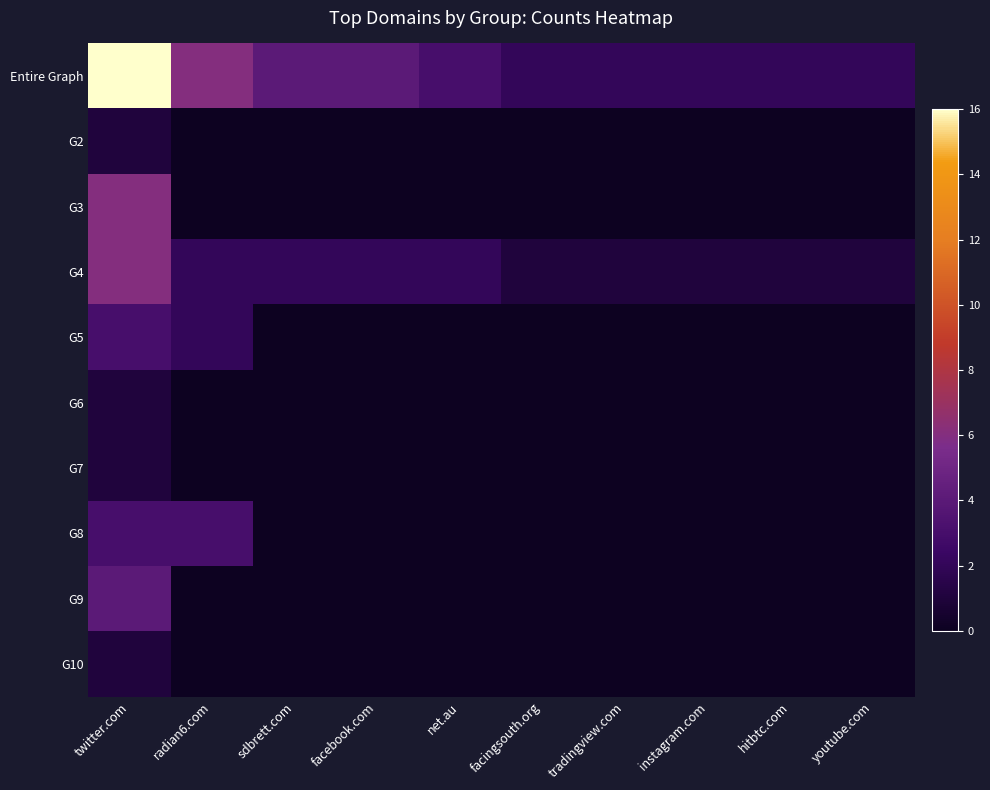

At how many categories does at least one series exceed 3?

4